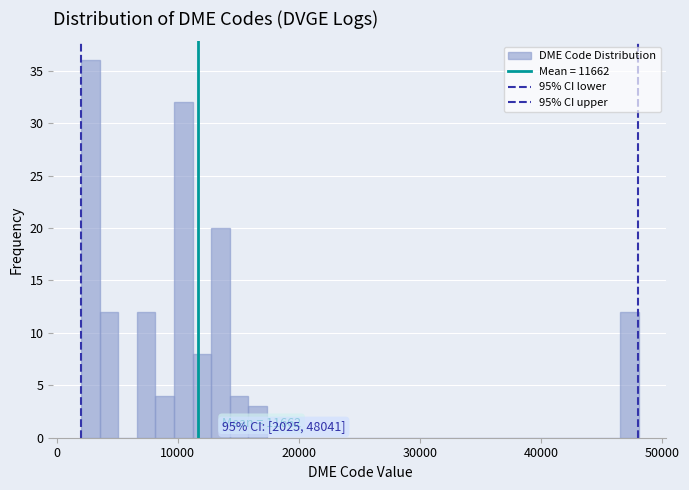

Read against the x-axis, roughly where is the centre of the tallest bar?

3000